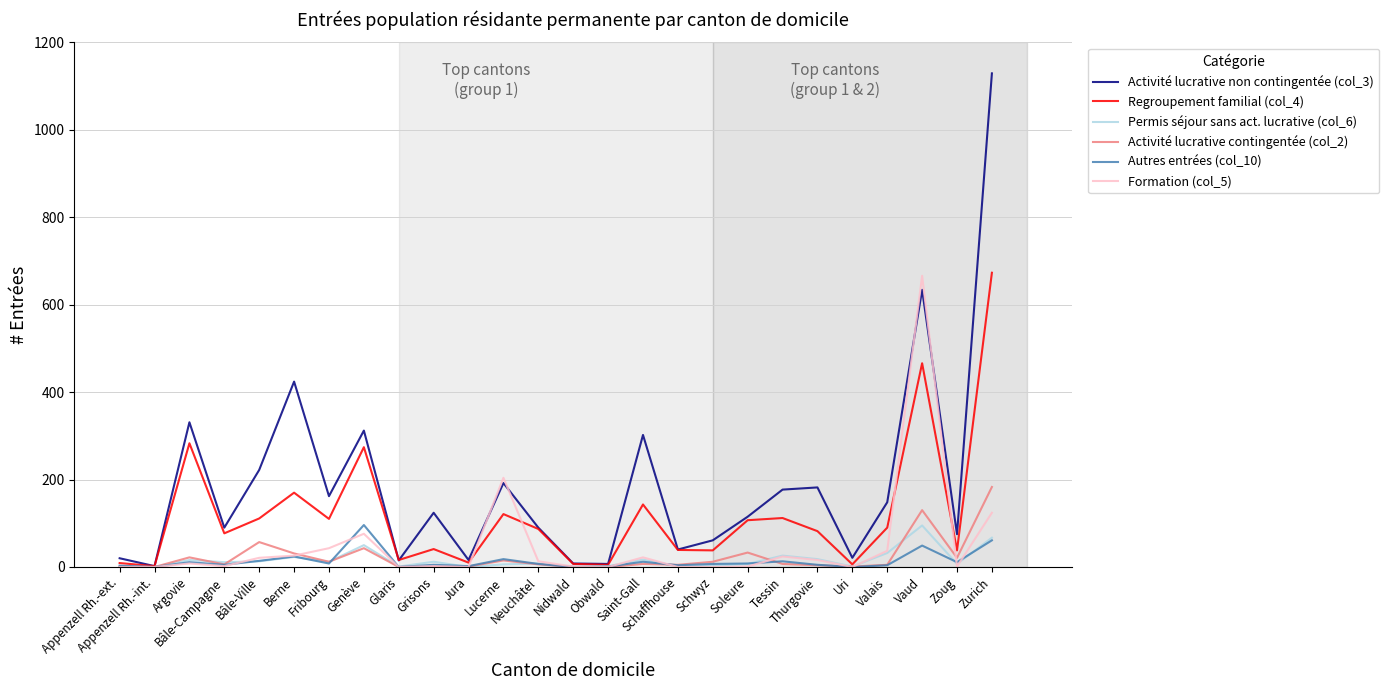

What is the maximum value shown in the chart?

1129